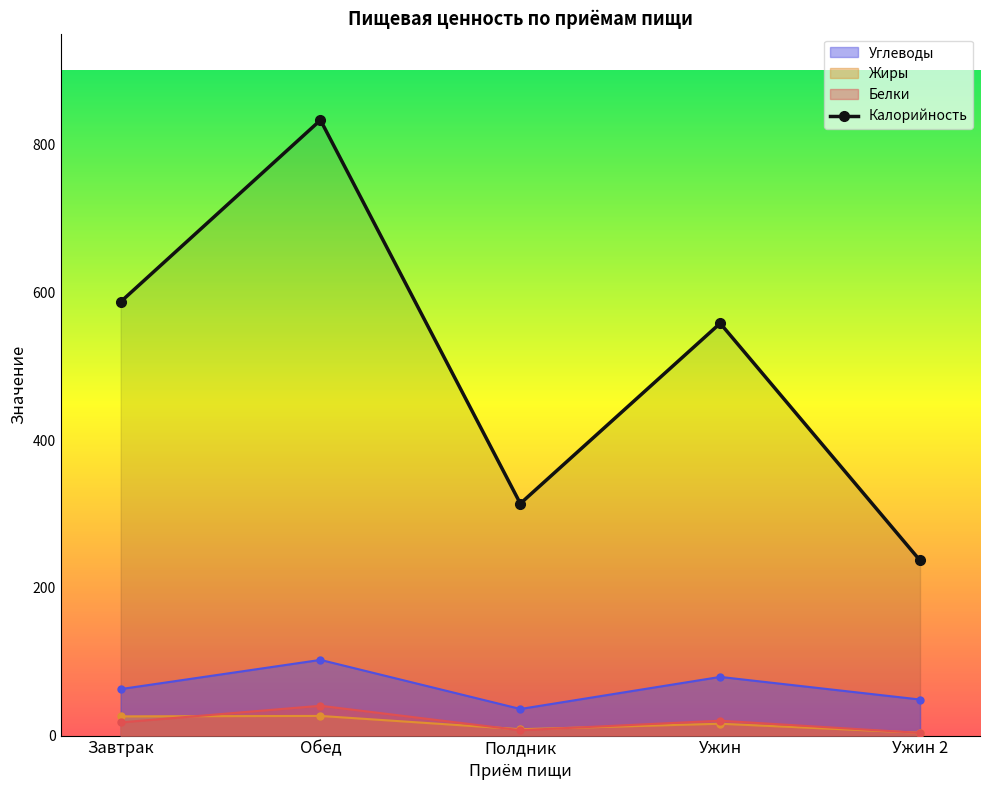

How many interior local peaks (higher than both neighbors) does the data have?

2